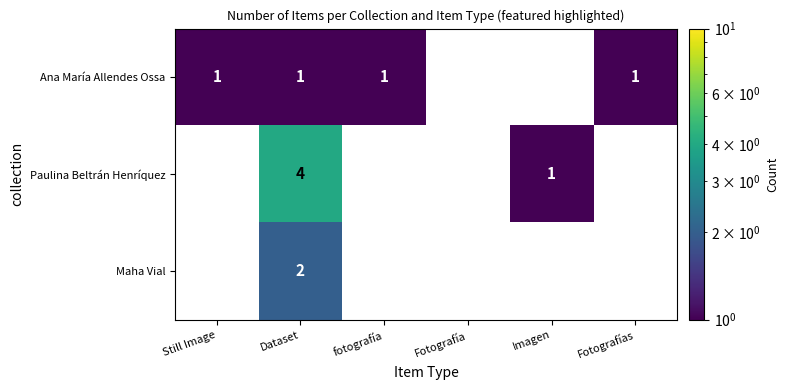

Which label corresponds to the largest value in the chart?

Dataset